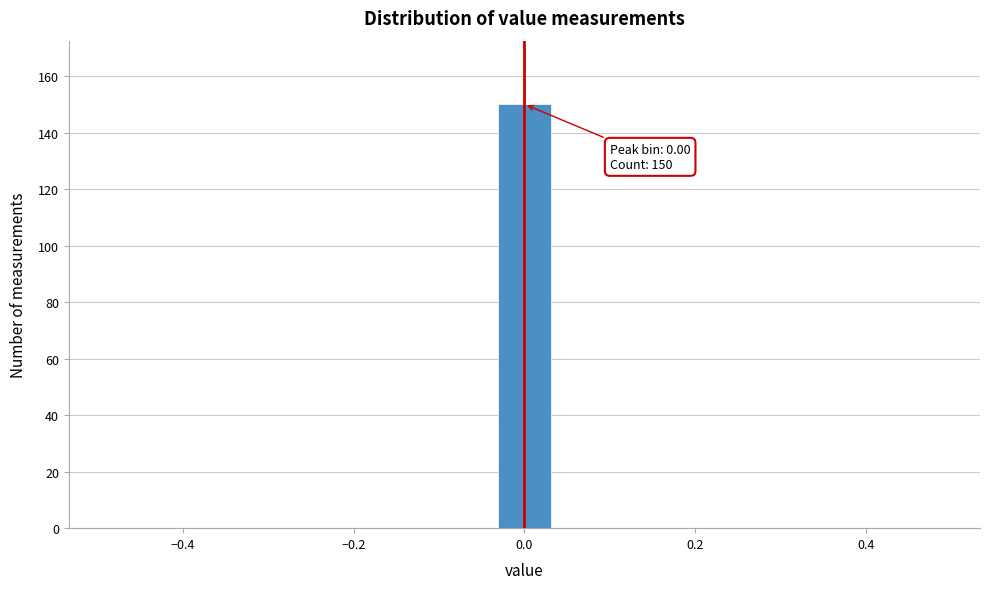

Read against the x-axis, roughly where is the centre of the tallest bar?

0.00